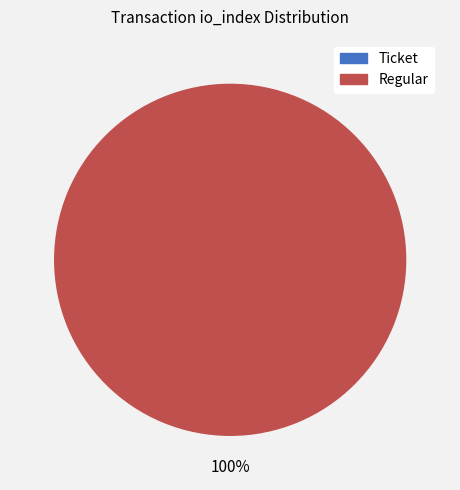

To the nearest percent, what is the average slice percentage?

50%